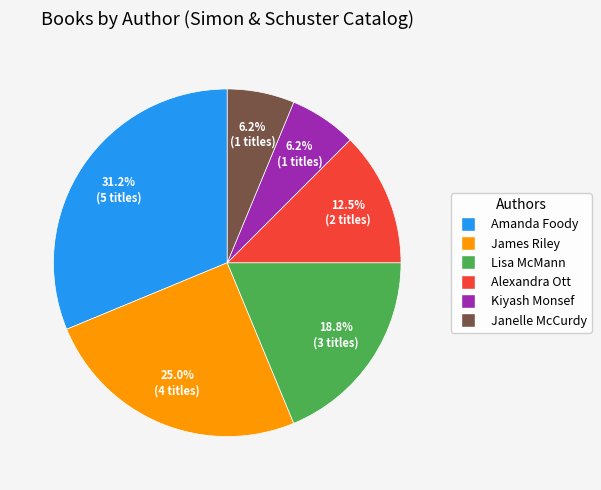

Is there a majority slice in this chart?

No